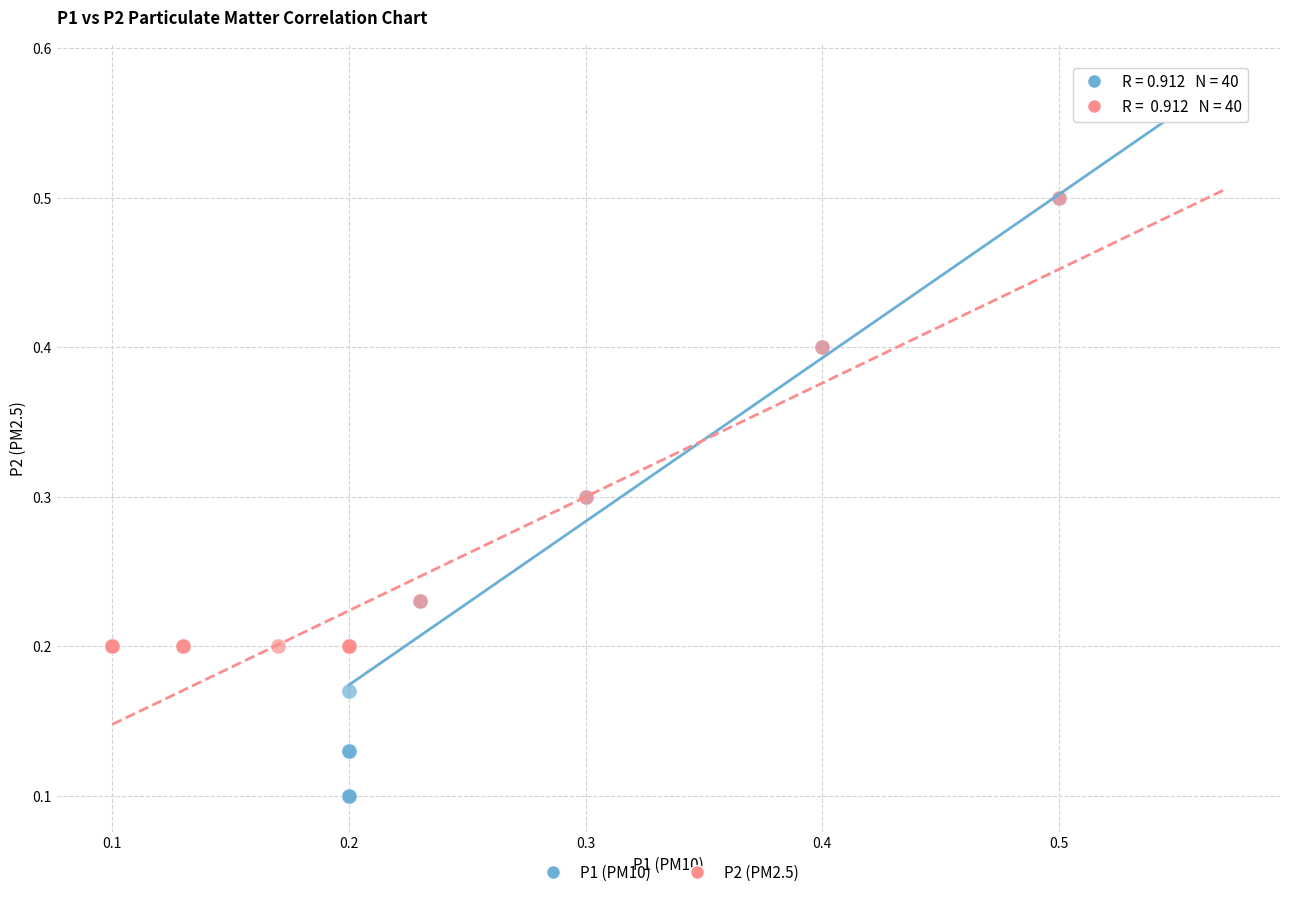

Which series has the largest Y range (max minus min)?

P1 (PM10)